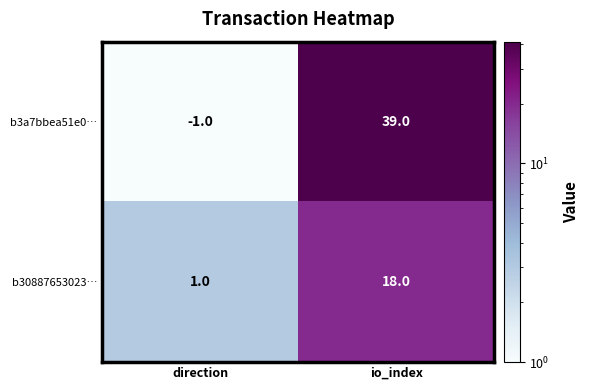

Is it true that b3a7bbea51e0… equals 39 at io_index?

True